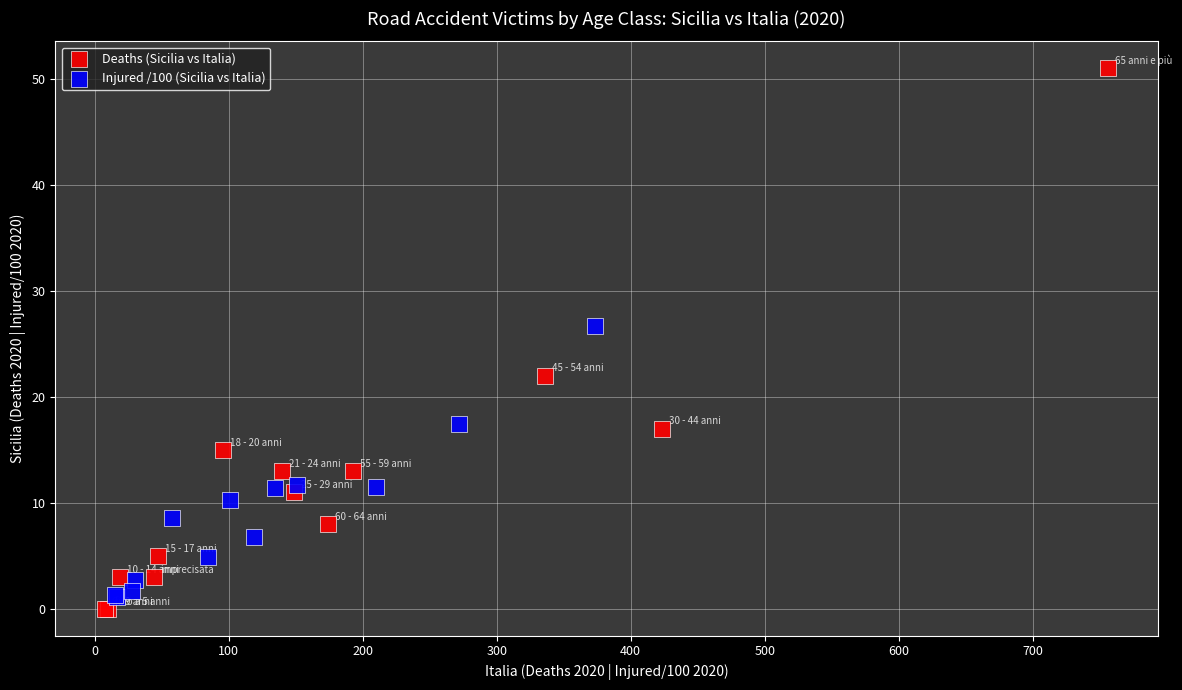

Which series has the widest spread of Y values?

Deaths (Sicilia vs Italia)